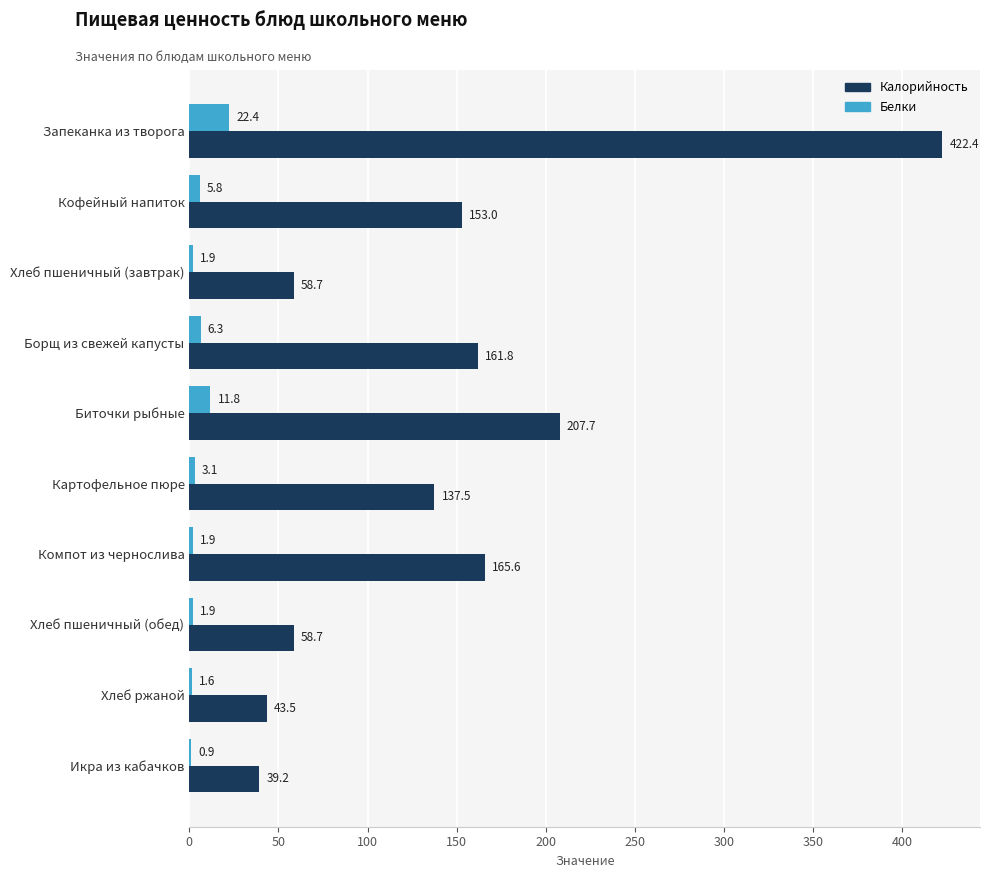

What is the sum of the Белки values at Картофельное пюре and Борщ из свежей капусты?

9.4